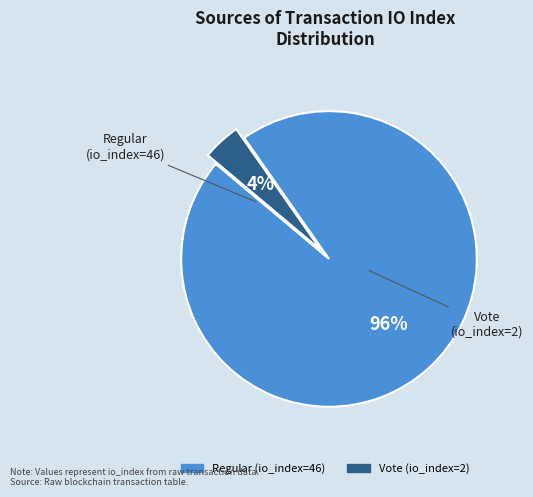

How many slices are in this pie chart?

2